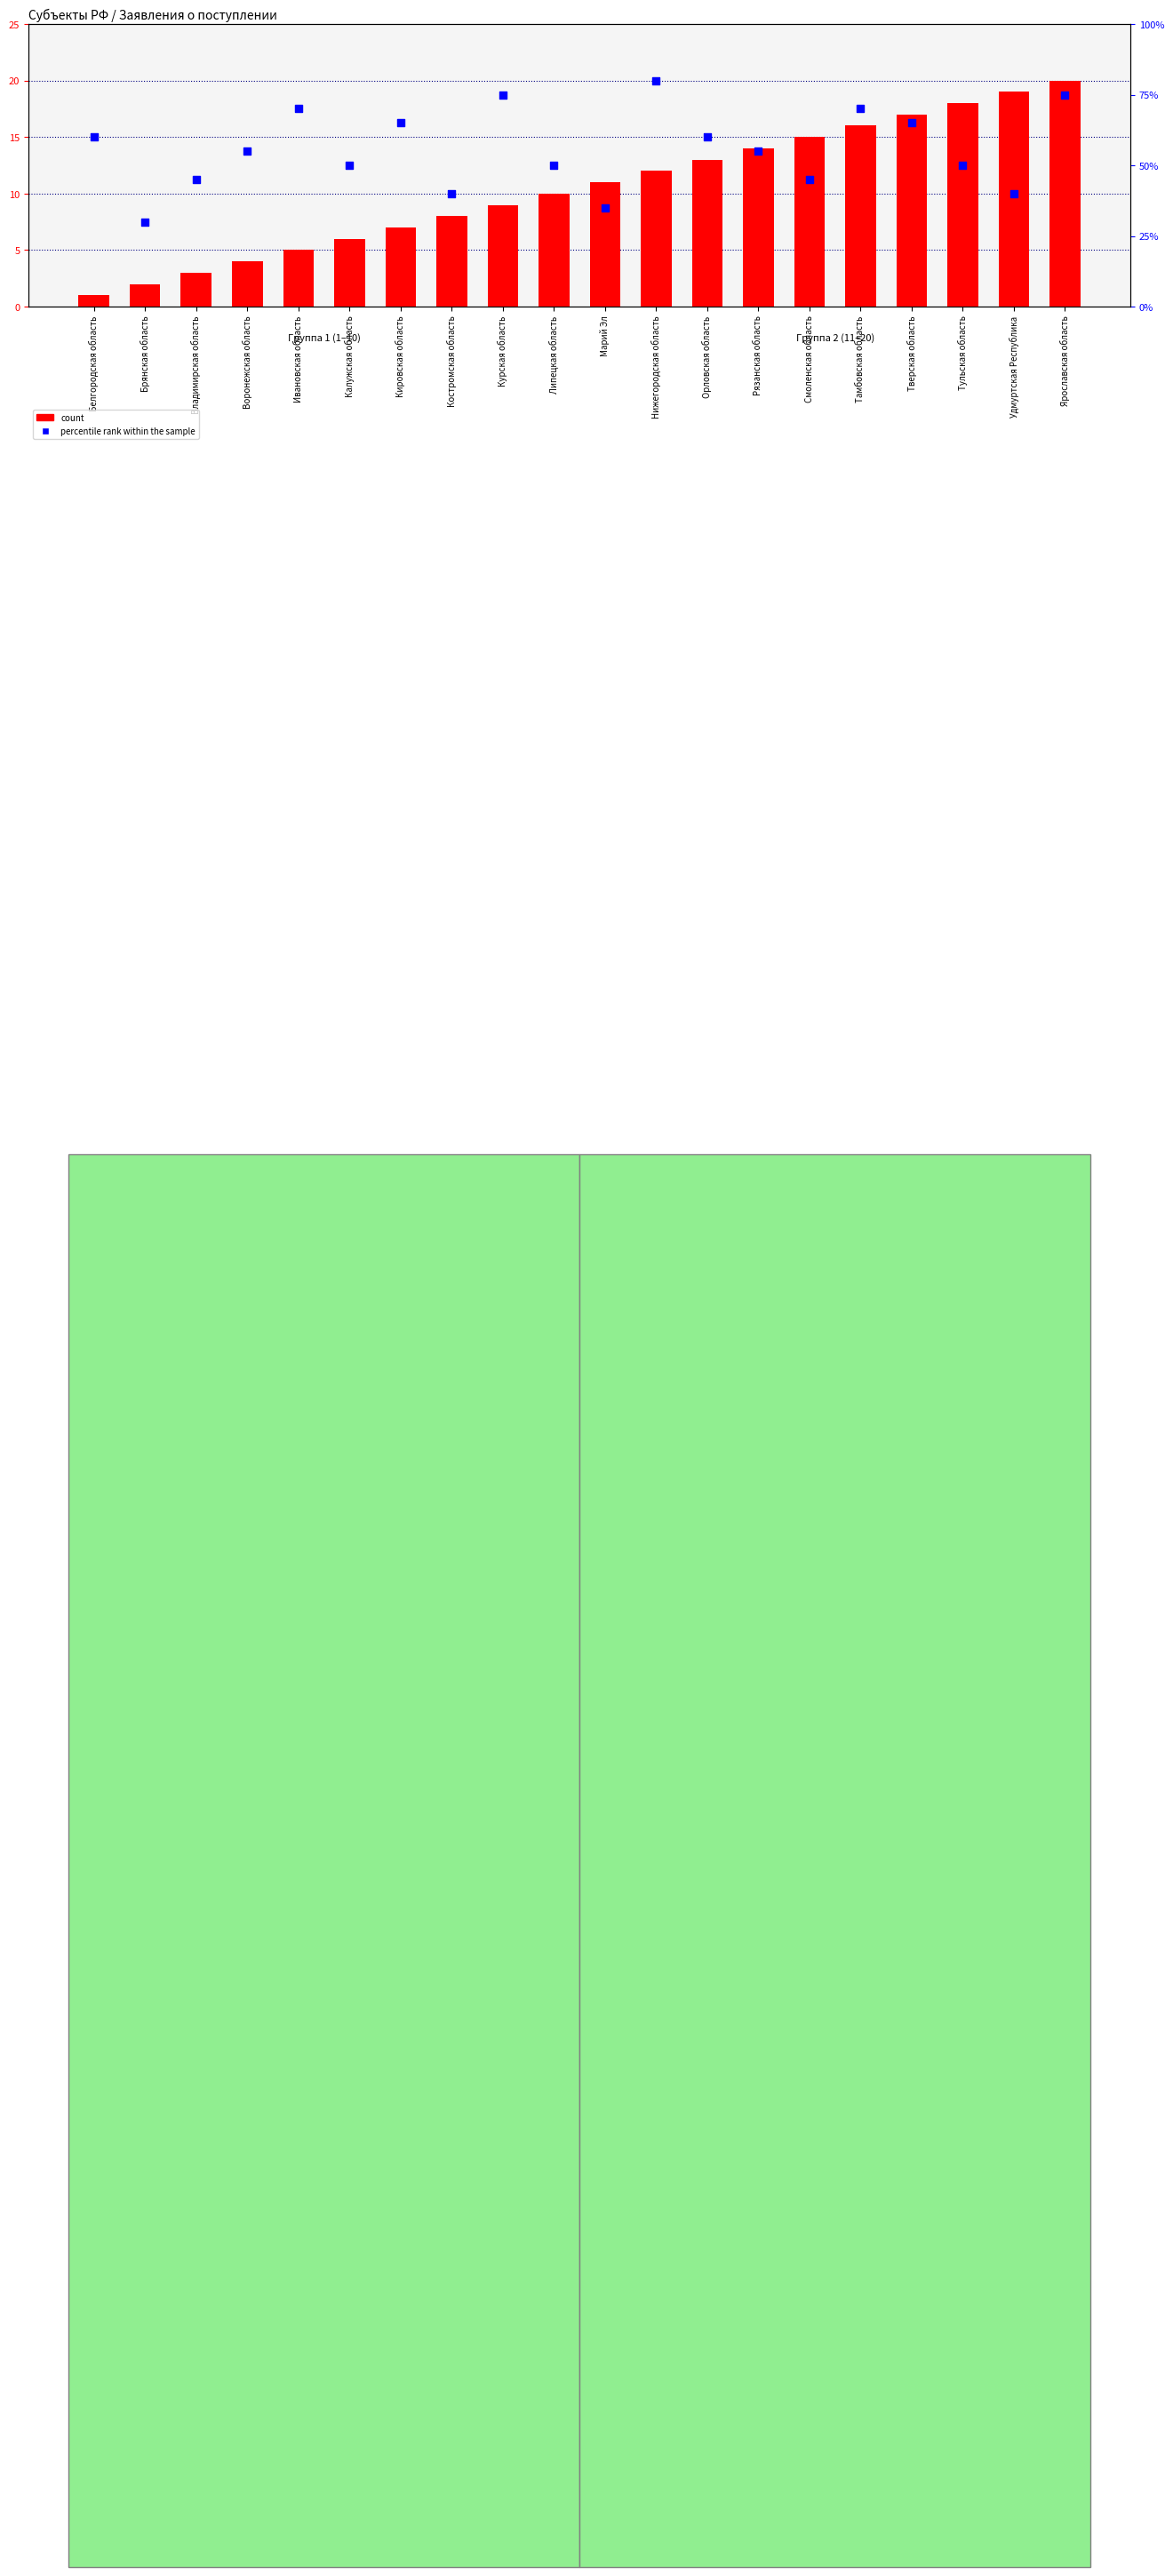

What are all the series names shown in the legend?

count, percentile rank within the sample